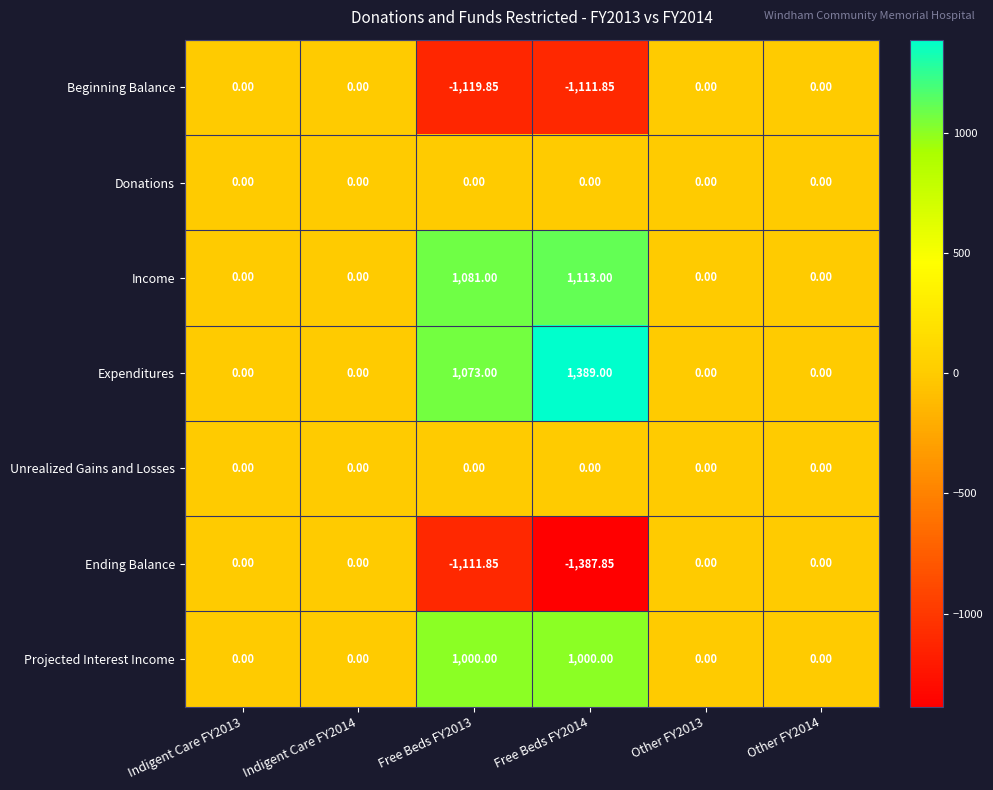

Which series has the widest spread of values?

Expenditures